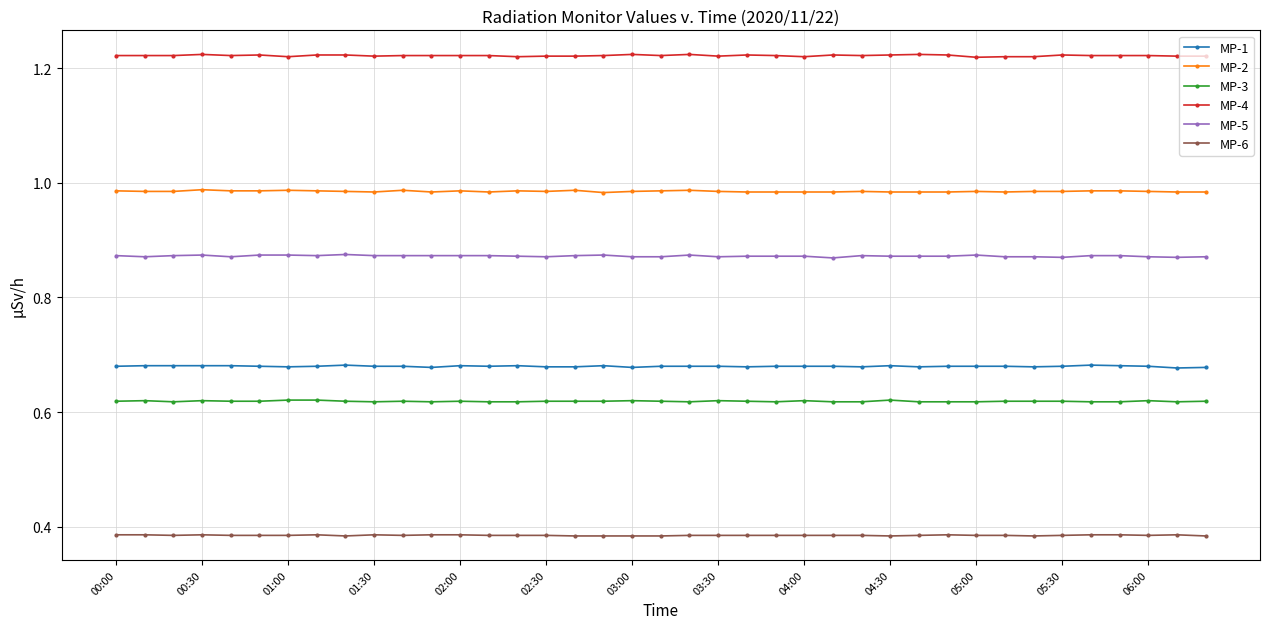

What is the sum of all MP-1 values?

26.5